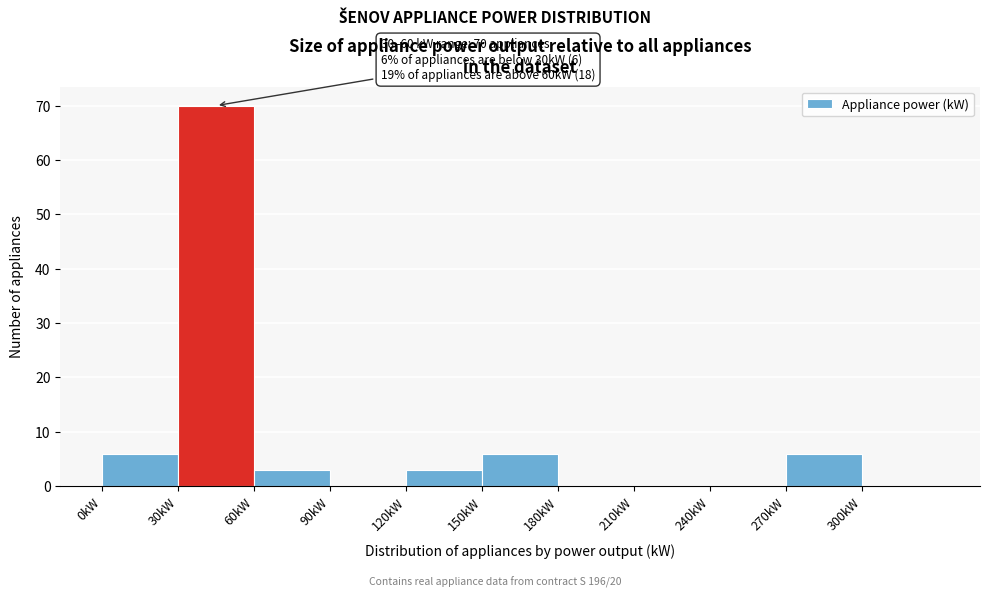

Over which range of the x-axis is the bar tallest?

30 to 60